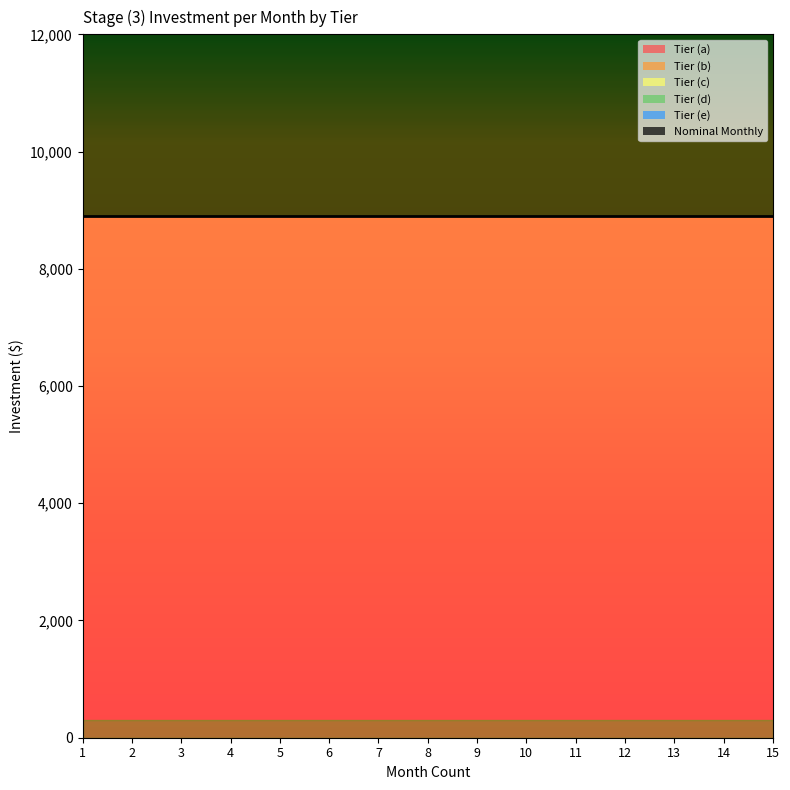

Reading right to left, list all the values displayed in this chart.

Tier (a): 8904.2	8904.2	8904.2	8904.2	8904.2	8904.2	8904.2	8904.2	8904.2	8904.2	8904.2	8904.2	8904.2	8904.2	8904.2
Tier (b): 0.0	0.0	0.0	0.0	0.0	0.0	0.0	0.0	0.0	0.0	0.0	0.0	0.0	0.0	0.0
Tier (c): 0.0	0.0	0.0	0.0	0.0	0.0	0.0	0.0	0.0	0.0	0.0	0.0	0.0	0.0	0.0
Tier (d): 0.0	0.0	0.0	0.0	0.0	0.0	0.0	0.0	0.0	0.0	0.0	0.0	0.0	0.0	0.0
Tier (e): 0.0	0.0	0.0	0.0	0.0	0.0	0.0	0.0	0.0	0.0	0.0	0.0	0.0	0.0	0.0
Nominal Monthly: 8904.2	8904.2	8904.2	8904.2	8904.2	8904.2	8904.2	8904.2	8904.2	8904.2	8904.2	8904.2	8904.2	8904.2	8904.2